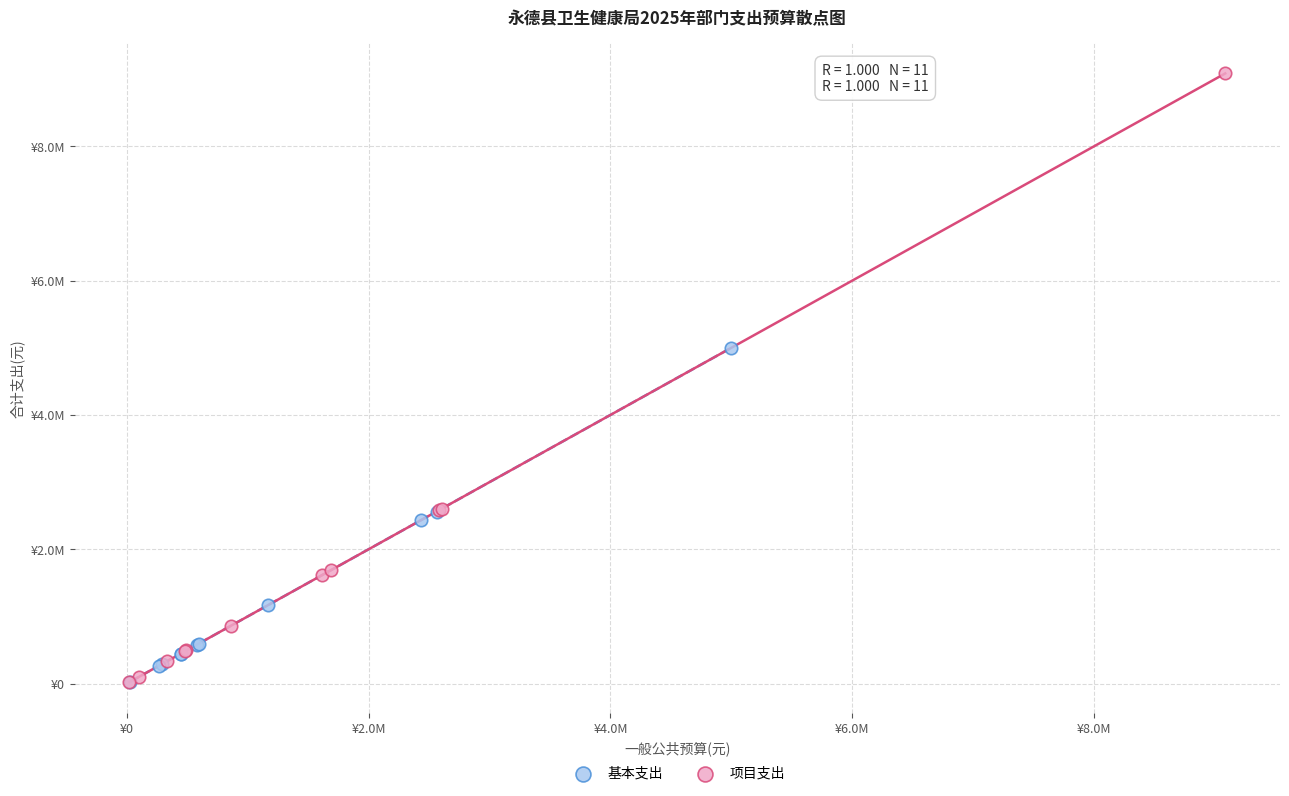

What are all the series names shown in the legend?

基本支出, 项目支出